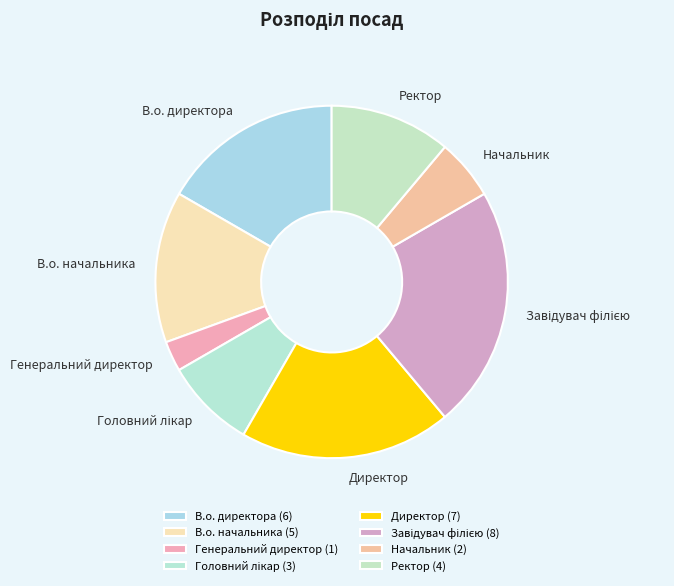

Is В.о. директора the majority of the pie?

No